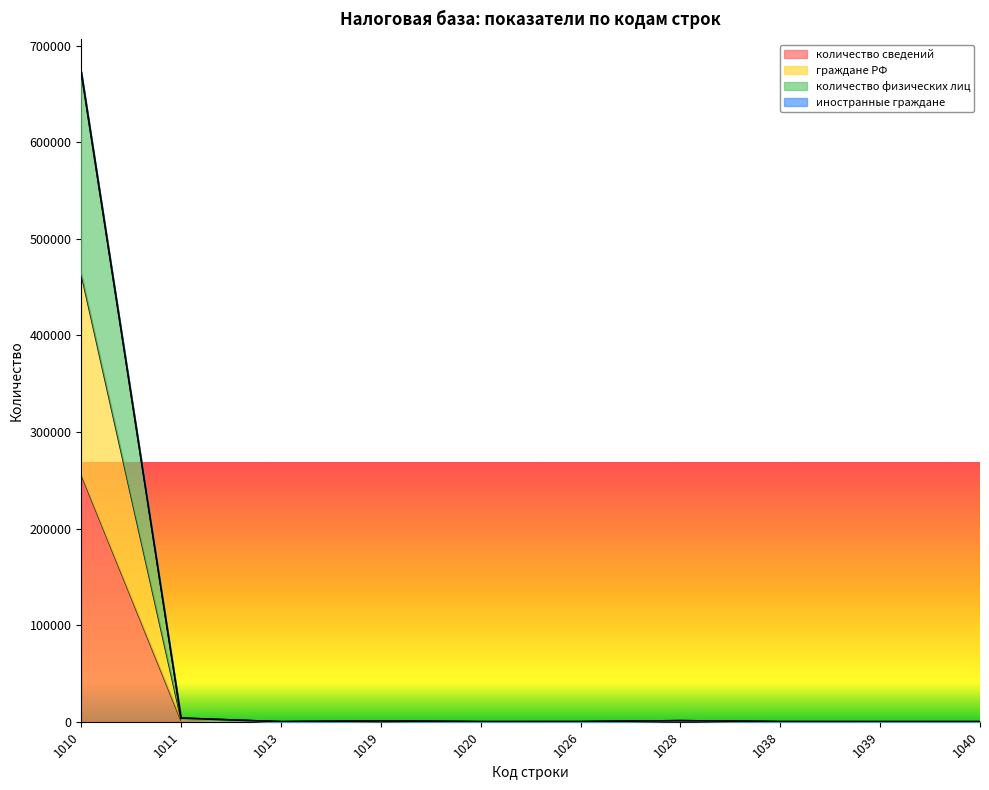

What is the difference between the количество сведений values at 1039 and 1019?

252